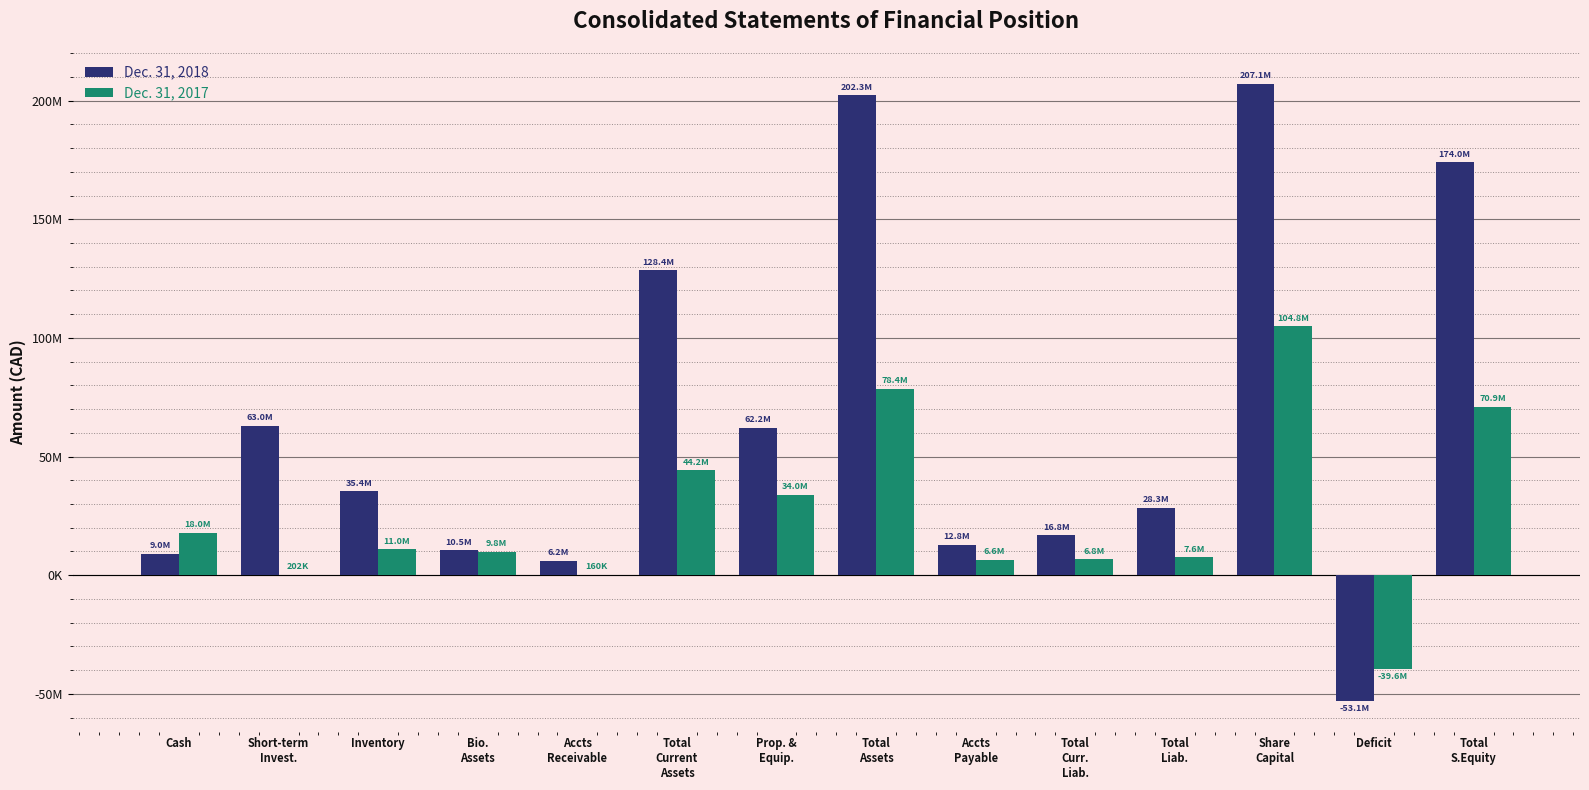

What are all the series names shown in the legend?

Dec. 31, 2018, Dec. 31, 2017